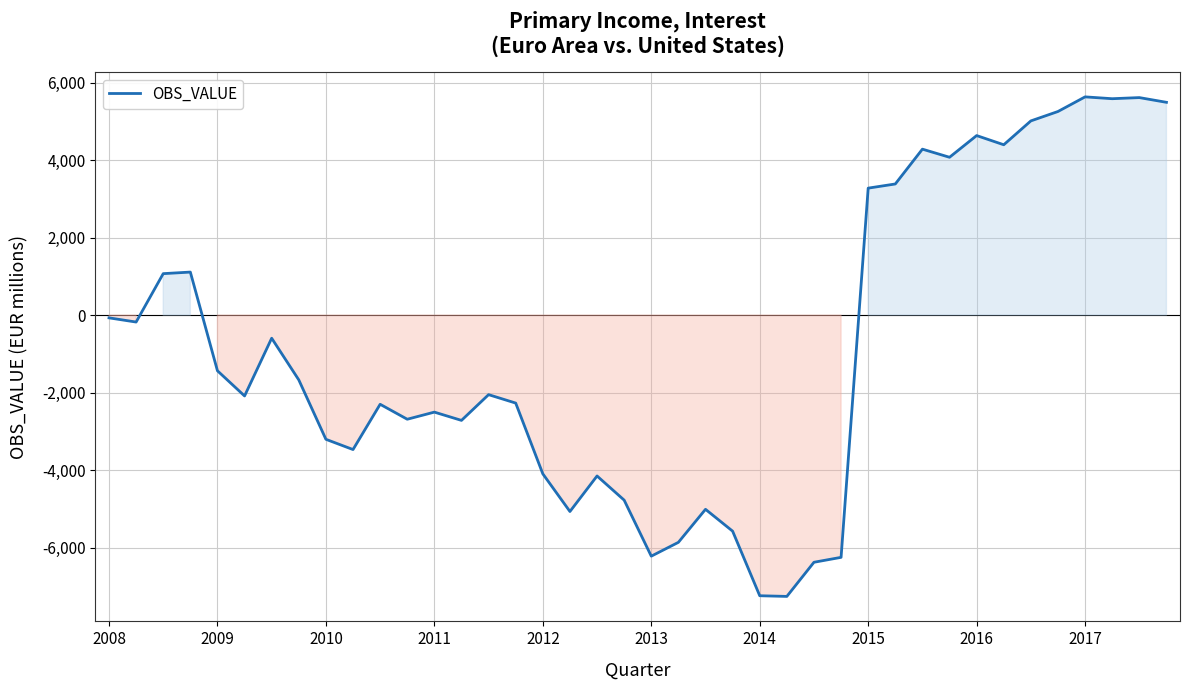

What is the minimum value shown in the chart?

-7258.6